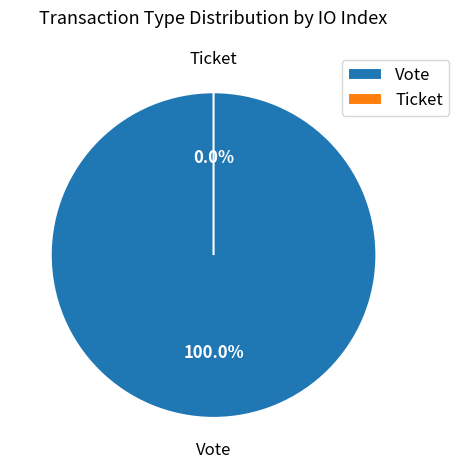

Rank the categories by value from lowest to highest.

Ticket, Vote